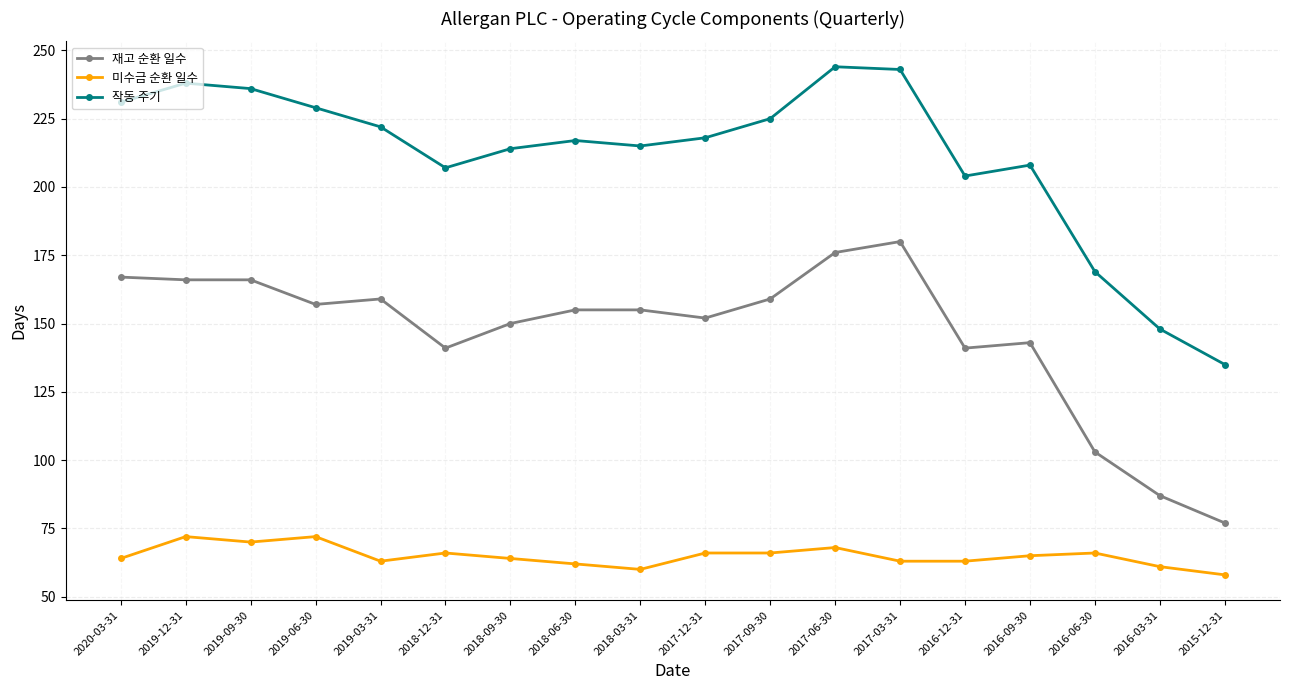

Reading left to right, transcribe all the data shown in this chart.

재고 순환 일수: 167	166	166	157	159	141	150	155	155	152	159	176	180	141	143	103	87	77
미수금 순환 일수: 64	72	70	72	63	66	64	62	60	66	66	68	63	63	65	66	61	58
작동 주기: 231	238	236	229	222	207	214	217	215	218	225	244	243	204	208	169	148	135